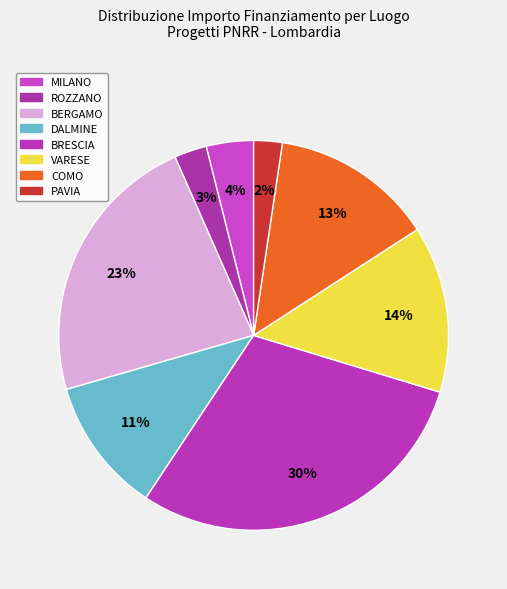

Count the number of slices in the pie.

8